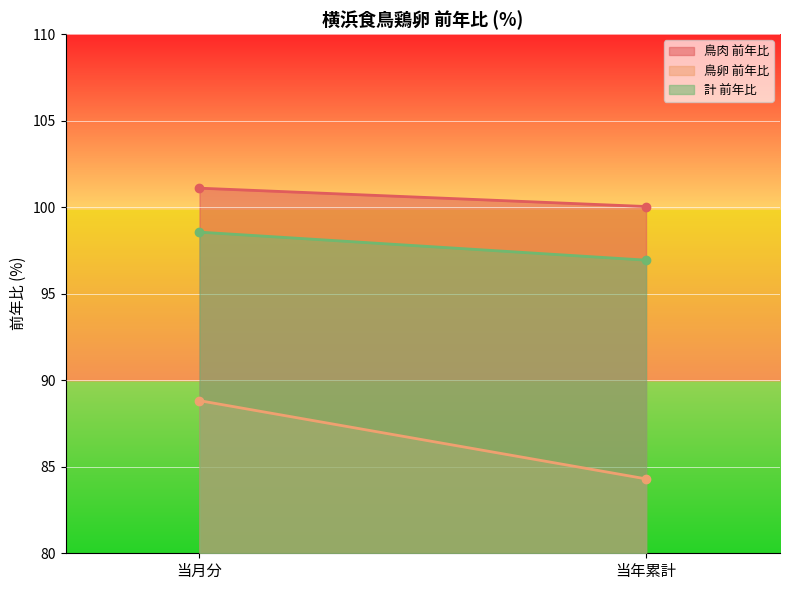

Between 当月分 and 当年累計, which is larger?

当月分